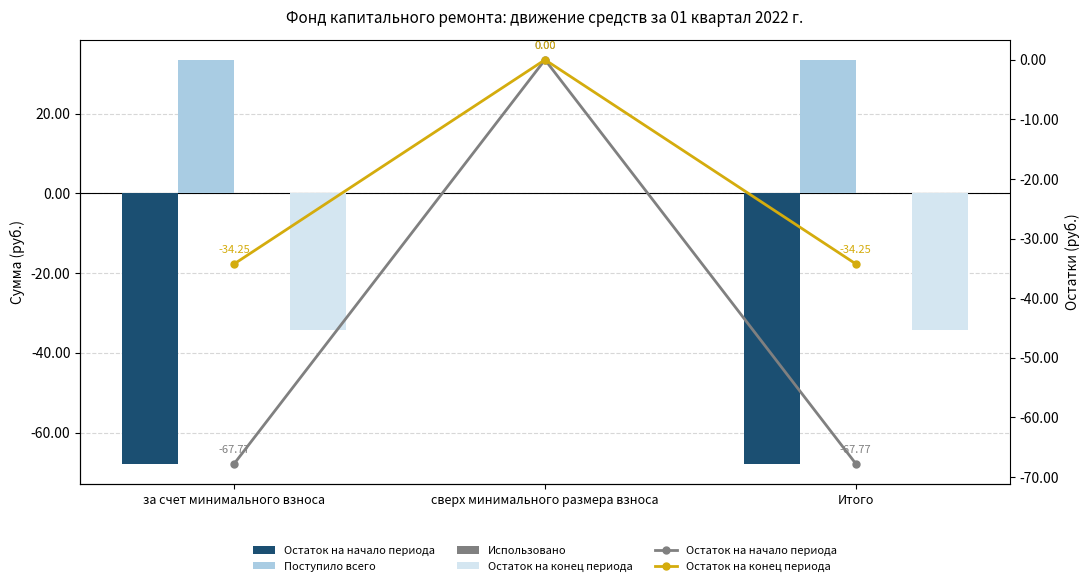

What position from the left is за счет минимального взноса?

1